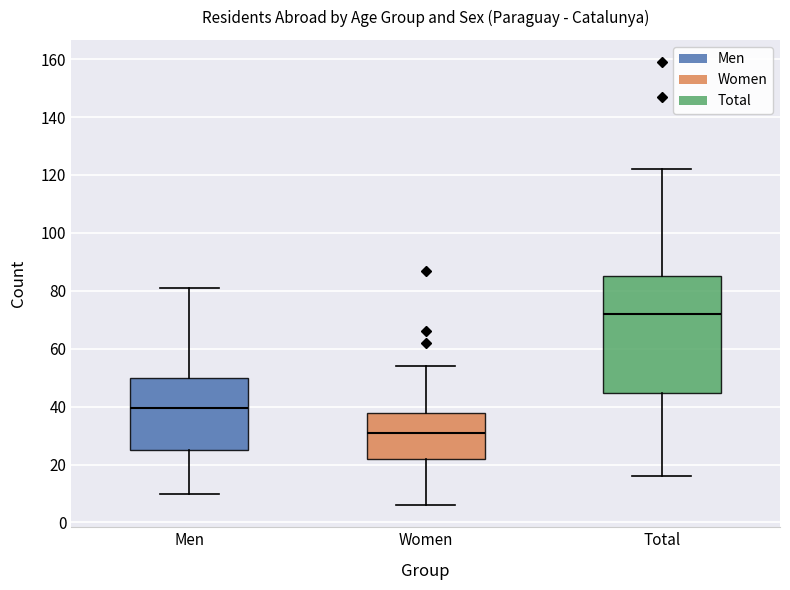

Which box is the tallest, from its lower edge to its upper edge?

Total